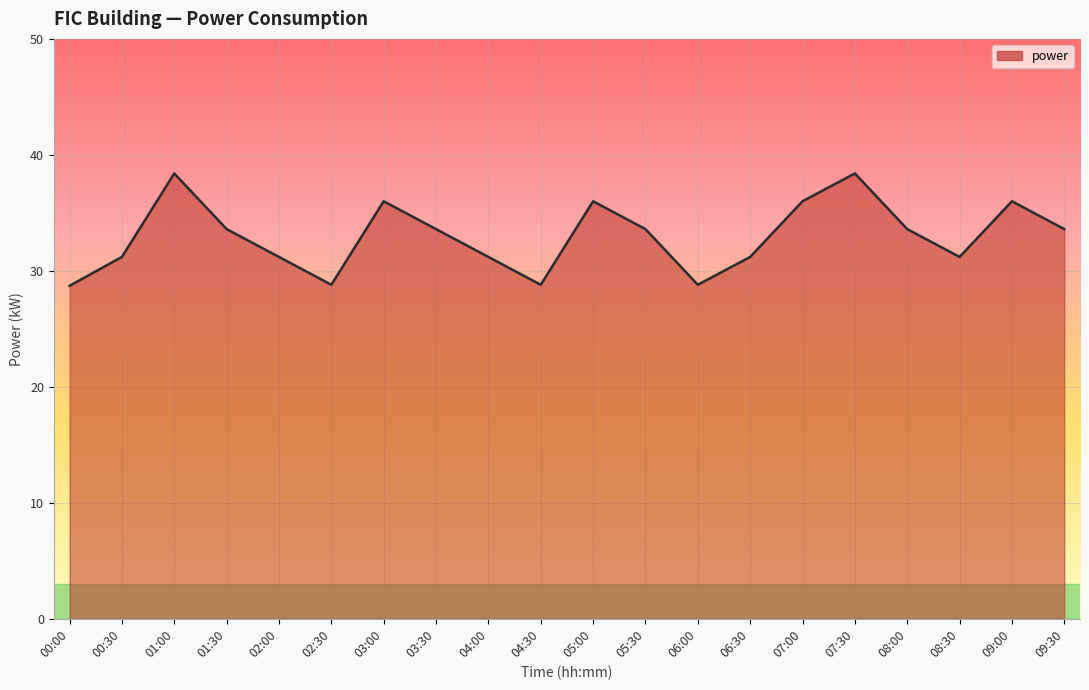

The chart shows a value of 10.1 at 07:00. True or false?

False